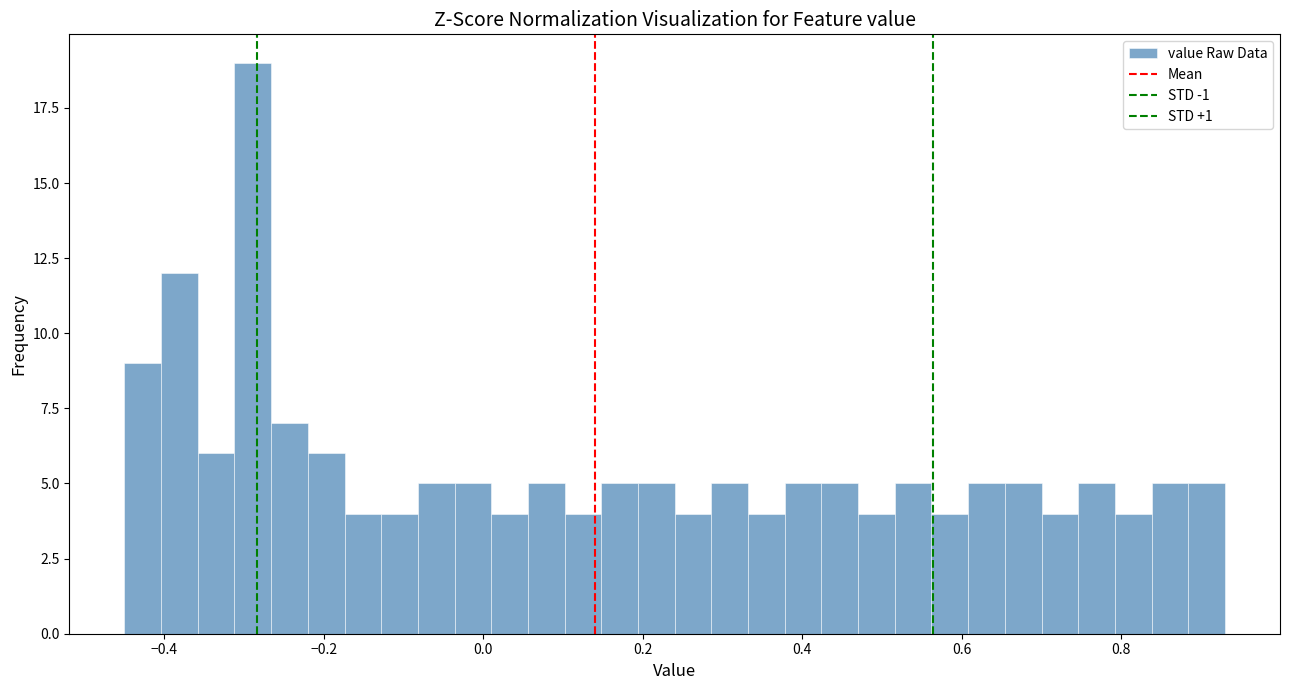

Around what value on the x-axis is the tallest bar? Give the approximate position of its centre, as read against the axis.

-0.28